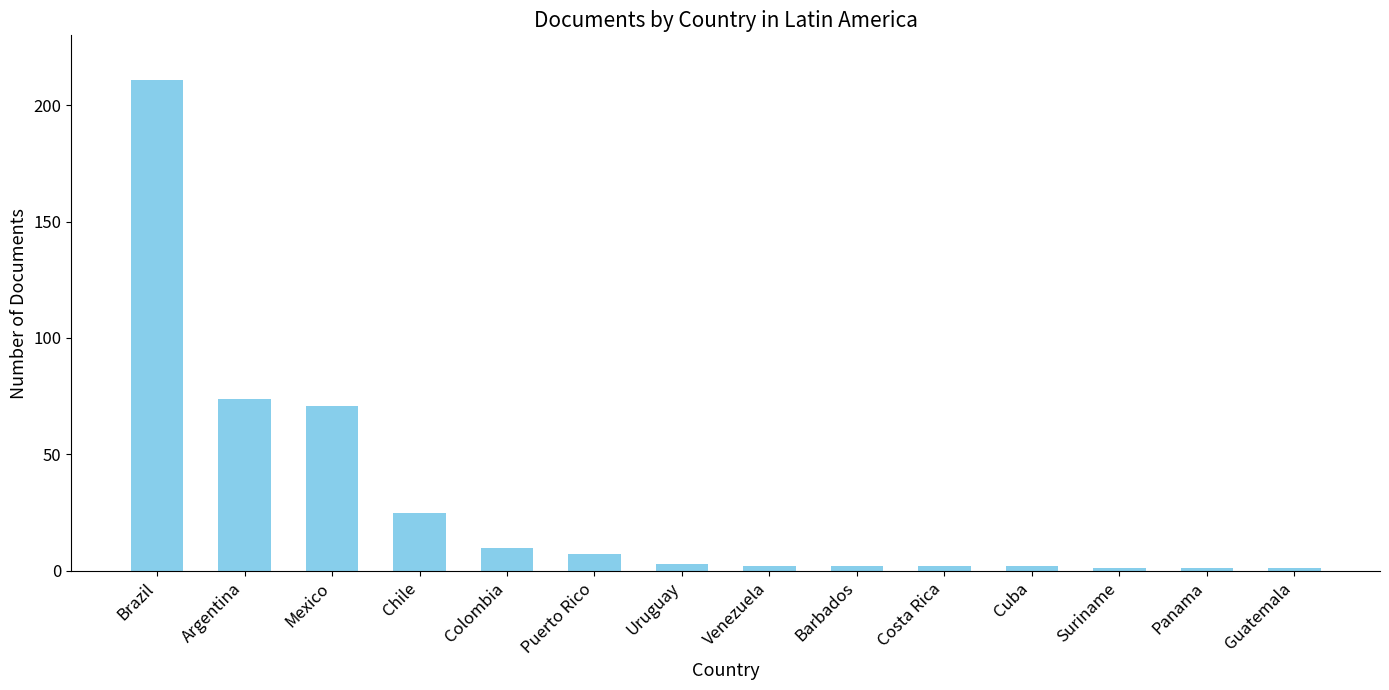

At which category does the chart reach its peak across all series?

Brazil